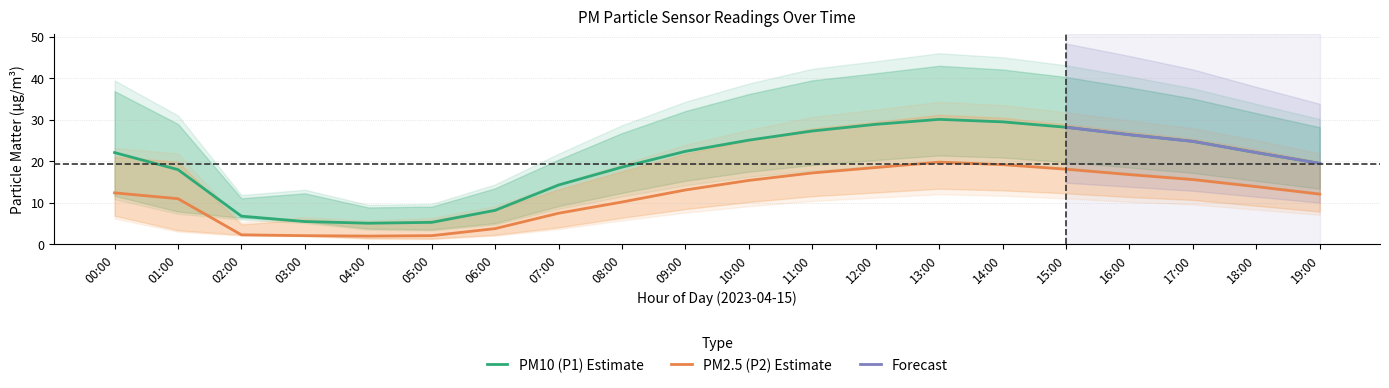

True or false: PM10 (P1) Estimate has a value of 3.1 at 03:00.

False